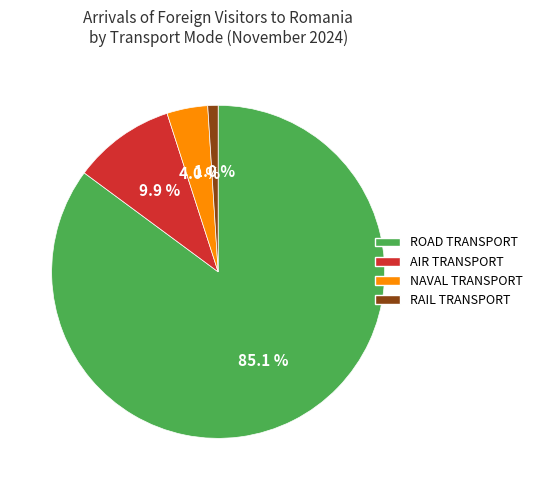

To the nearest percent, what is the difference between the RAIL TRANSPORT and AIR TRANSPORT slice percentages?

9%